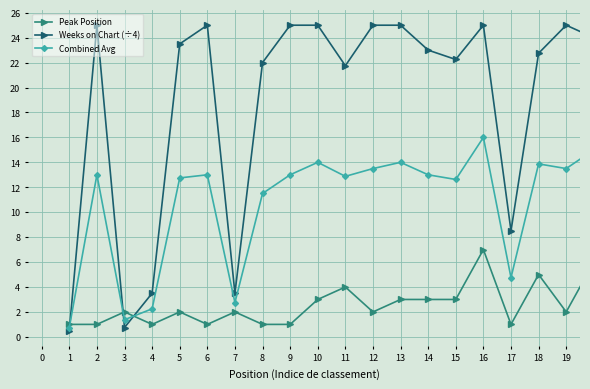

At how many categories does at least one series exceed 19?

15